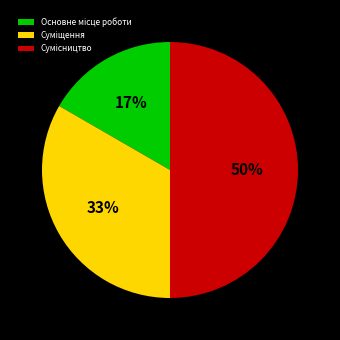

To the nearest percent, what is the average slice percentage?

33%